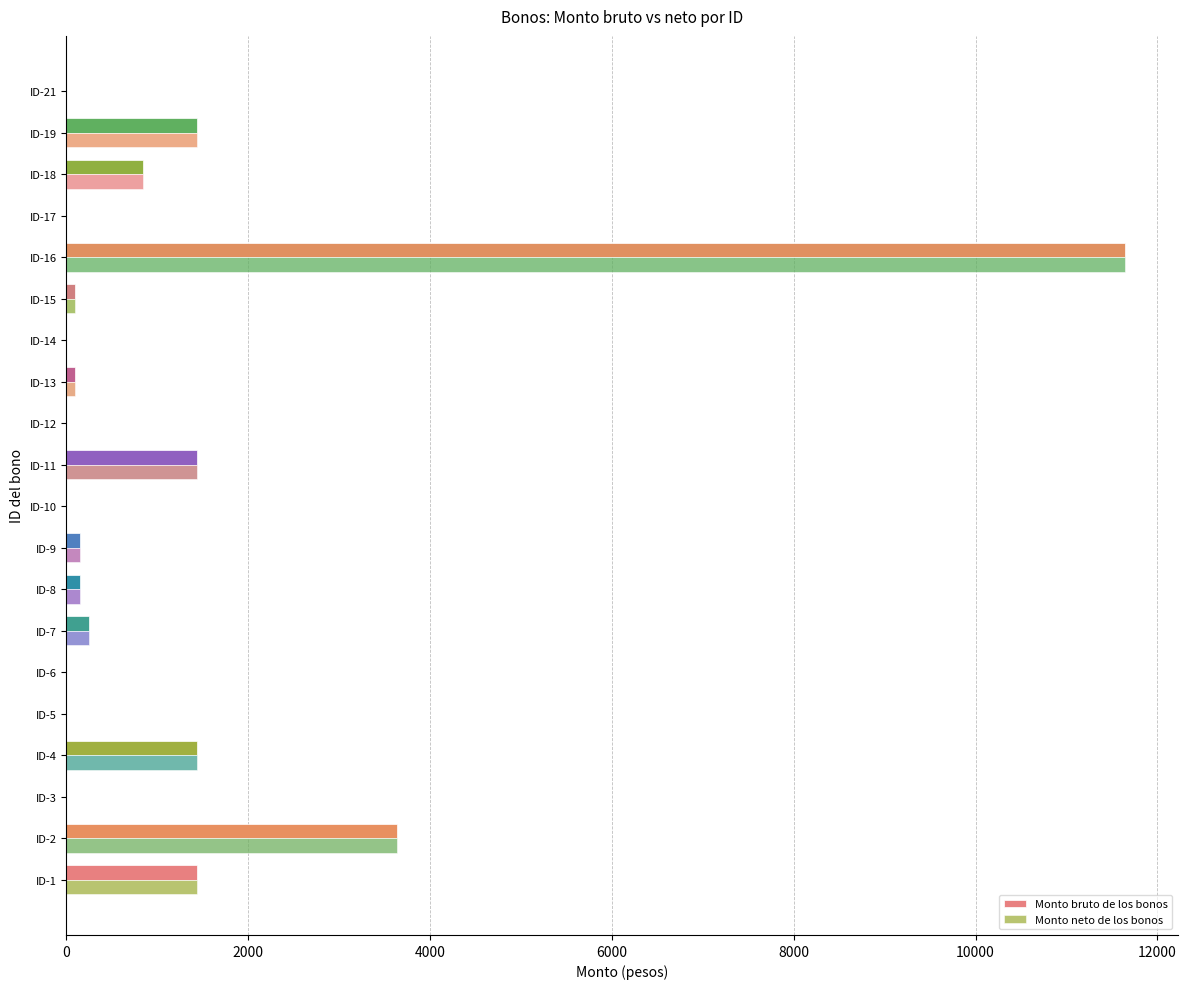

How many series are shown in this chart?

2